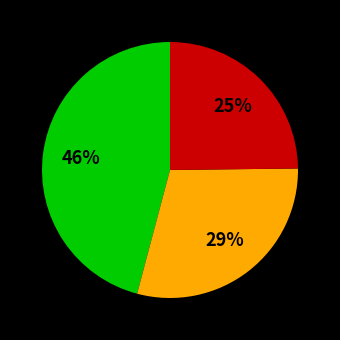

Is there a majority slice in this chart?

No